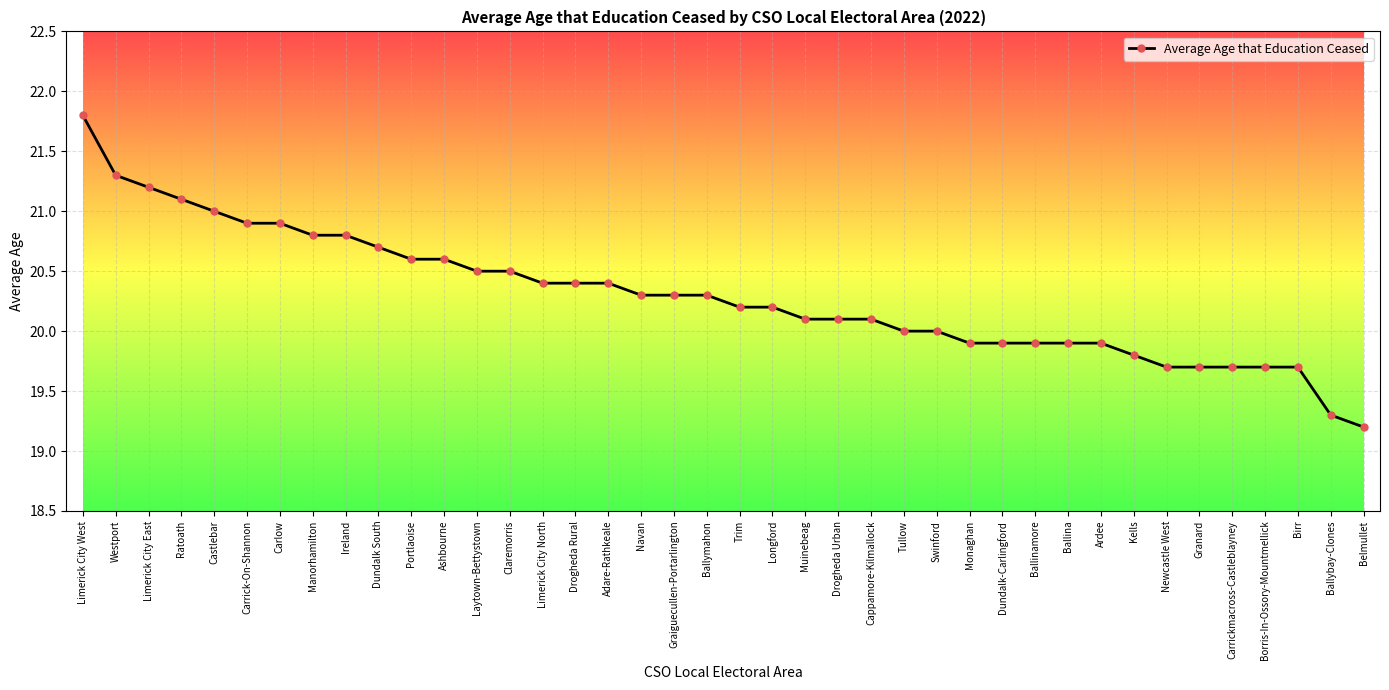

What is the label of the 37th point from the left?

Borris-In-Ossory-Mountmellick